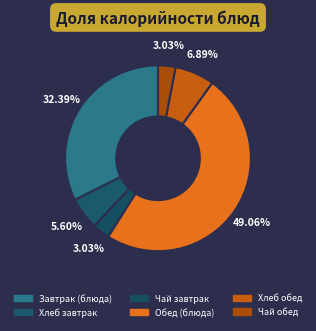

How many slices are in this pie chart?

6